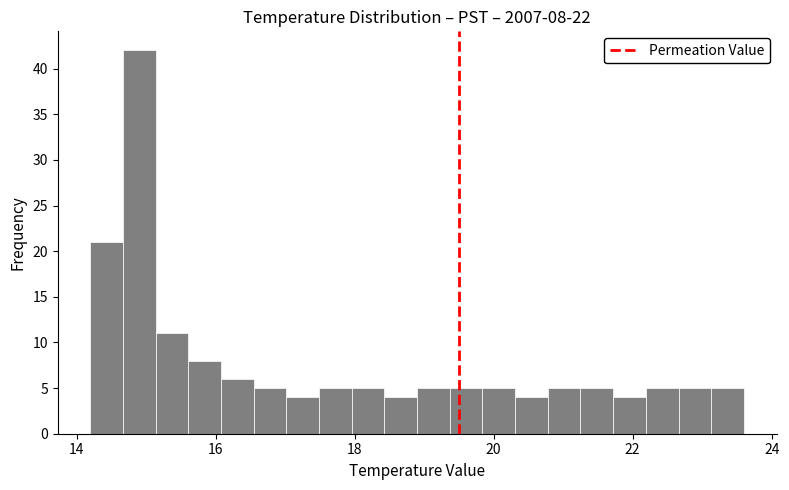

Read against the x-axis, roughly where is the centre of the tallest bar?

15.0